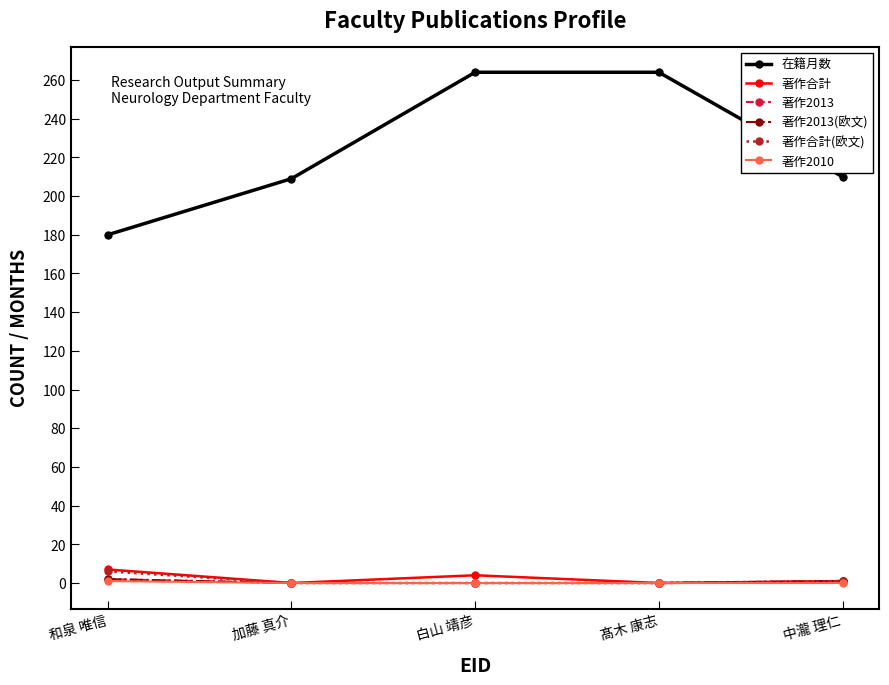

What is the greatest value displayed?

264